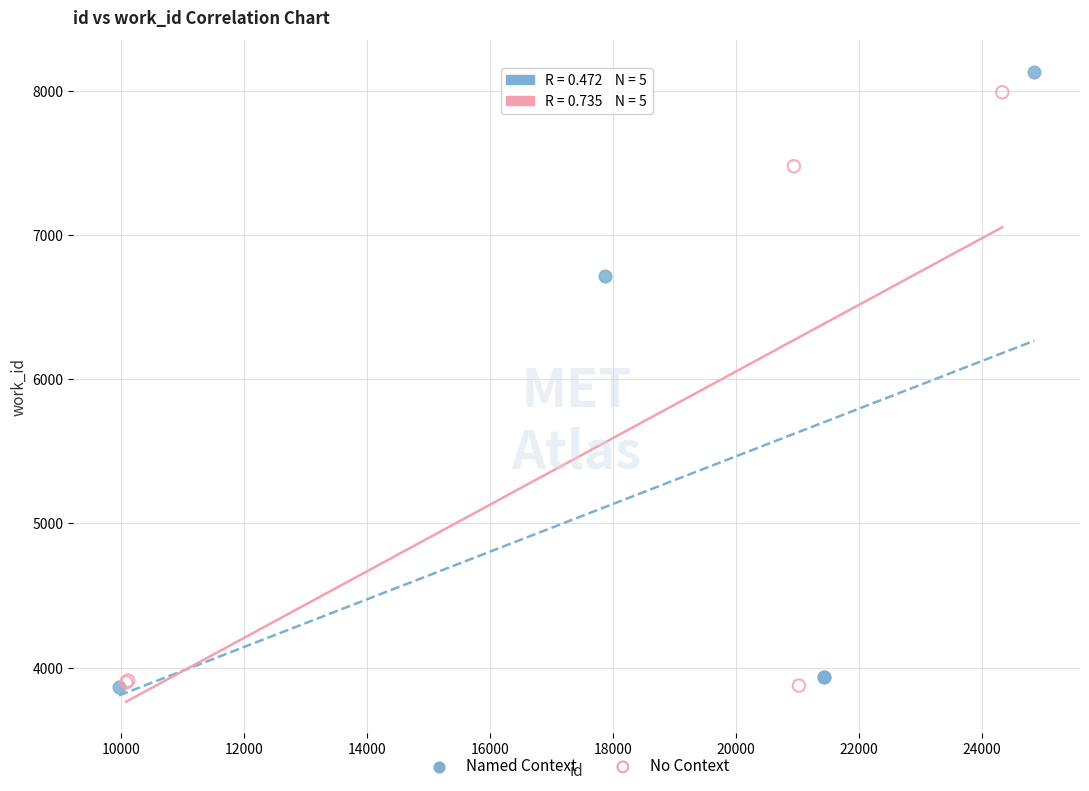

Which series has the largest Y range (max minus min)?

Named Context